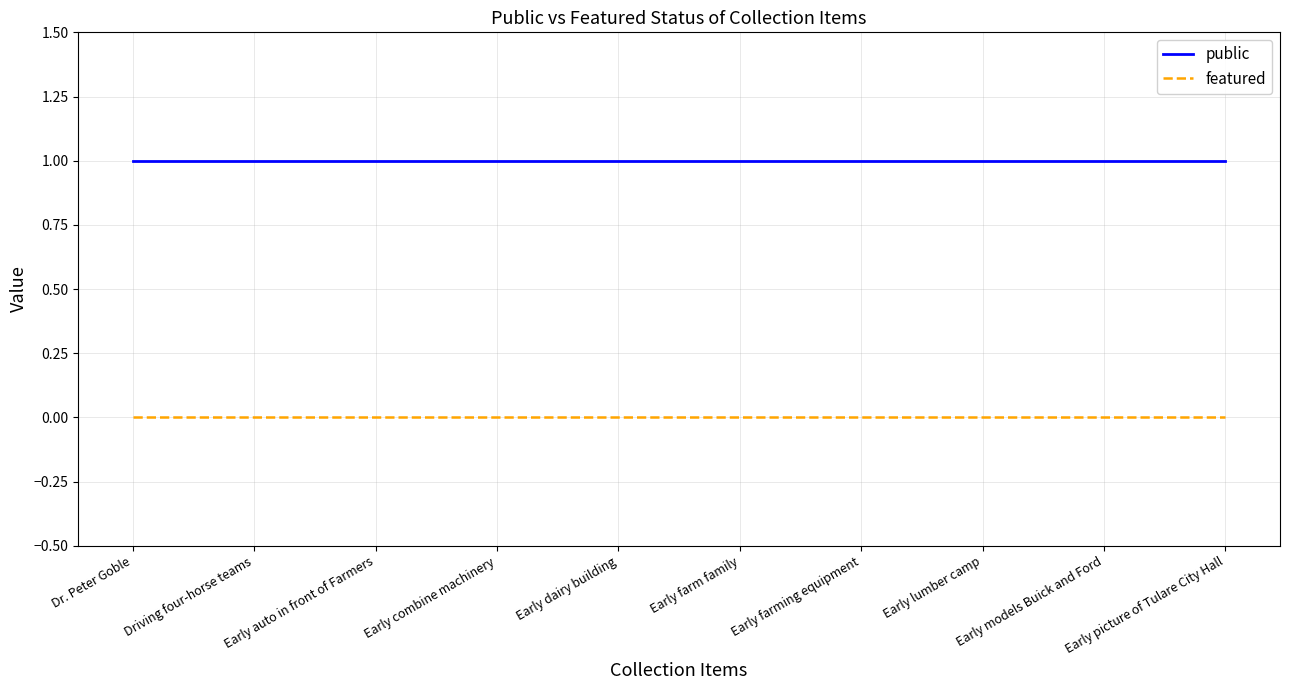

True or false: public has a value of 2 at Early lumber camp.

False